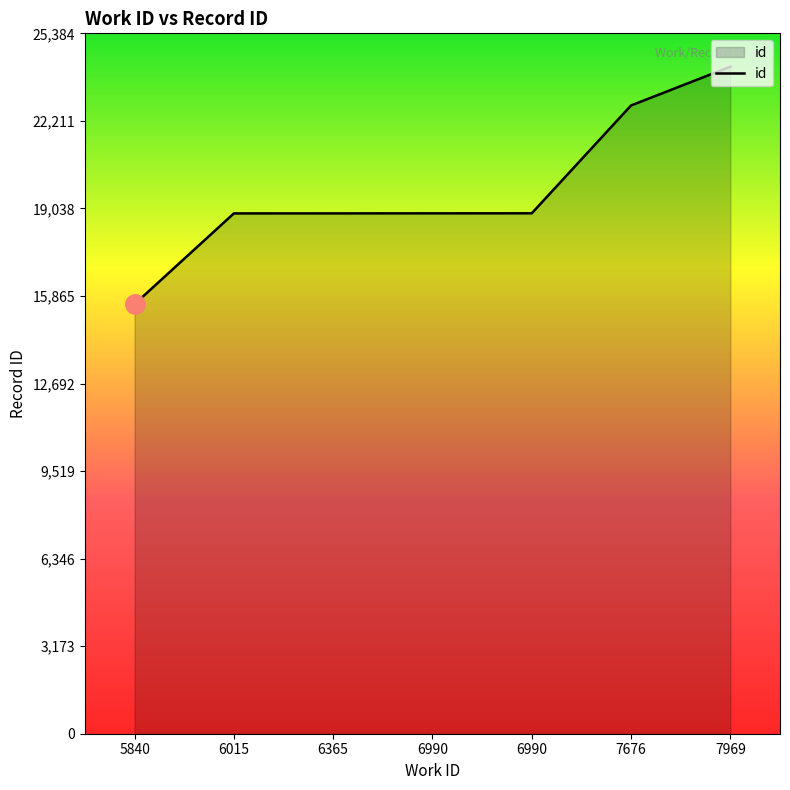

The value at 6990 is 18861. True or false?

True